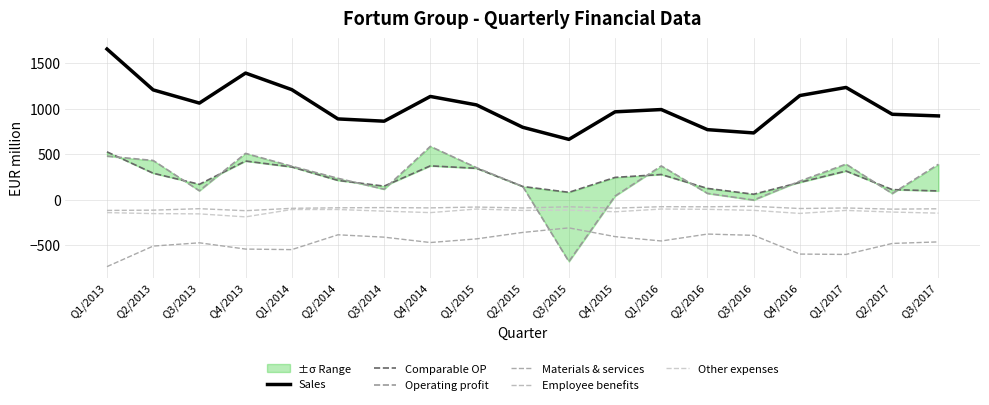

Reading left to right, list all the values displayed in this chart.

Sales: Q1/2013=1654	Q2/2013=1205	Q3/2013=1060	Q4/2013=1390	Q1/2014=1208	Q2/2014=886	Q3/2014=861	Q4/2014=1133	Q1/2015=1040	Q2/2015=794	Q3/2015=661	Q4/2015=964	Q1/2016=989	Q2/2016=768	Q3/2016=732	Q4/2016=1143	Q1/2017=1232	Q2/2017=937	Q3/2017=919
Comparable OP: Q1/2013=524	Q2/2013=289	Q3/2013=167	Q4/2013=423	Q1/2014=358	Q2/2014=210	Q3/2014=147	Q4/2014=370	Q1/2015=343	Q2/2015=143	Q3/2015=79	Q4/2015=243	Q1/2016=275	Q2/2016=122	Q3/2016=58	Q4/2016=188	Q1/2017=313	Q2/2017=109	Q3/2017=94
Operating profit: Q1/2013=477	Q2/2013=429	Q3/2013=96	Q4/2013=507	Q1/2014=366	Q2/2014=233	Q3/2014=113	Q4/2014=584	Q1/2015=350	Q2/2015=144	Q3/2015=-682	Q4/2015=38	Q1/2016=369	Q2/2016=67	Q3/2016=-6	Q4/2016=202	Q1/2017=389	Q2/2017=66	Q3/2017=387
Materials & services: Q1/2013=-738	Q2/2013=-512	Q3/2013=-476	Q4/2013=-545	Q1/2014=-551	Q2/2014=-388	Q3/2014=-414	Q4/2014=-473	Q1/2015=-433	Q2/2015=-362	Q3/2015=-312	Q4/2015=-408	Q1/2016=-456	Q2/2016=-380	Q3/2016=-394	Q4/2016=-600	Q1/2017=-604	Q2/2017=-483	Q3/2017=-466
Employee benefits: Q1/2013=-120	Q2/2013=-117	Q3/2013=-101	Q4/2013=-123	Q1/2014=-97	Q2/2014=-91	Q3/2014=-89	Q4/2014=-92	Q1/2015=-83	Q2/2015=-93	Q3/2015=-80	Q4/2015=-95	Q1/2016=-79	Q2/2016=-80	Q3/2016=-75	Q4/2016=-99	Q1/2017=-93	Q2/2017=-106	Q3/2017=-102
Other expenses: Q1/2013=-144	Q2/2013=-155	Q3/2013=-158	Q4/2013=-191	Q1/2014=-110	Q2/2014=-110	Q3/2014=-128	Q4/2014=-144	Q1/2015=-105	Q2/2015=-120	Q3/2015=-116	Q4/2015=-135	Q1/2016=-105	Q2/2016=-108	Q3/2016=-119	Q4/2016=-153	Q1/2017=-120	Q2/2017=-138	Q3/2017=-150